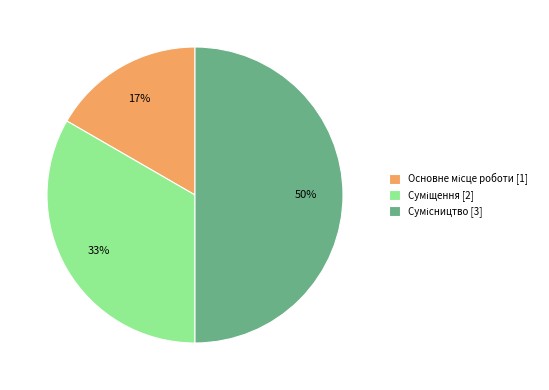

To the nearest percent, what is the difference between the largest and smallest slice percentages?

33%